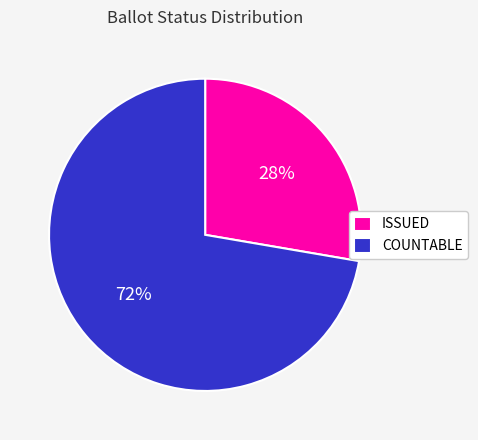

Which slice is the smallest?

ISSUED